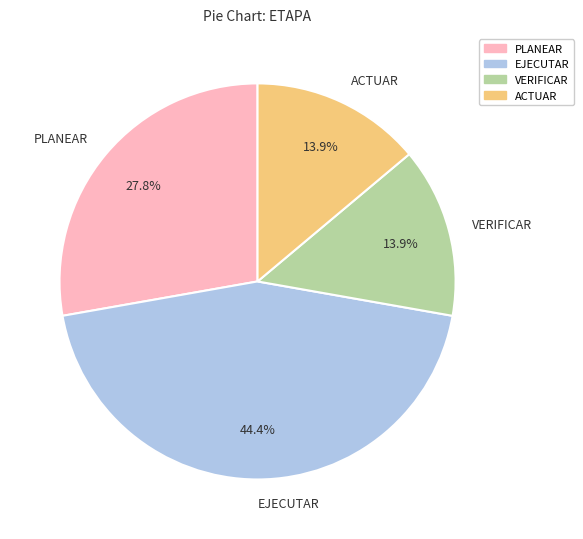

How many slices are in this pie chart?

4